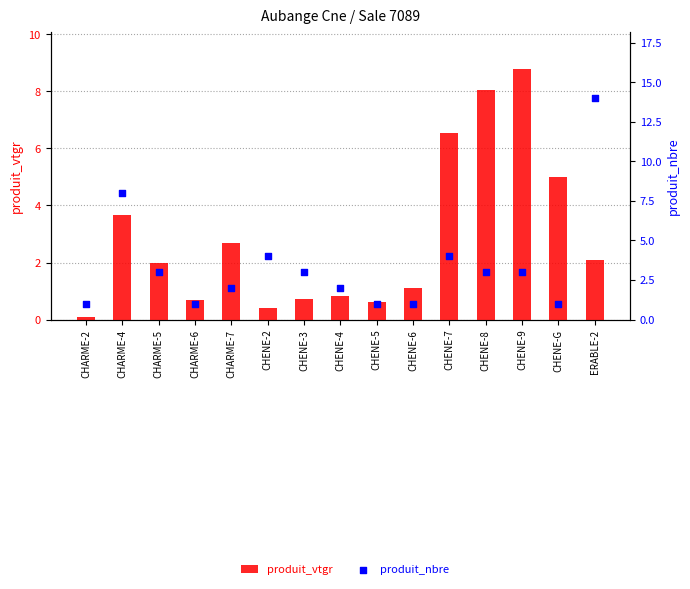

At how many categories does at least one series exceed 9?

1